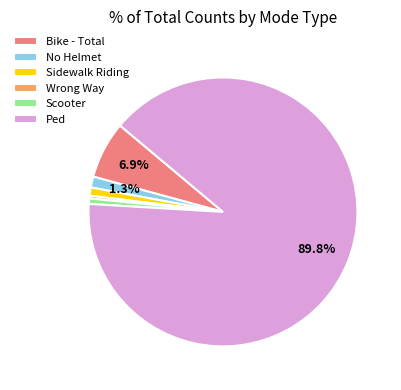

What is the largest slice in the pie chart?

Ped